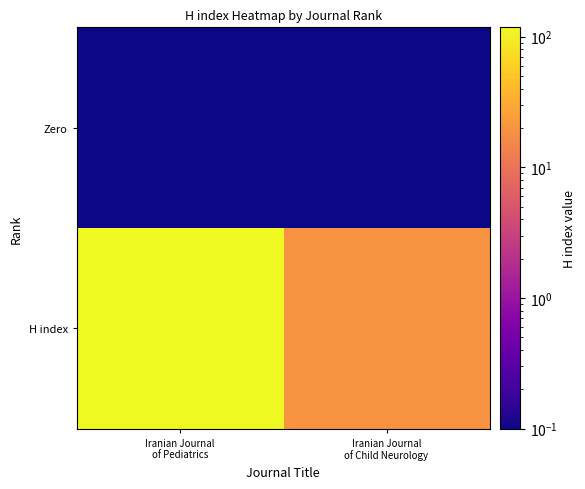

Which category has the lowest value across all series?

Iranian Journal
of Pediatrics